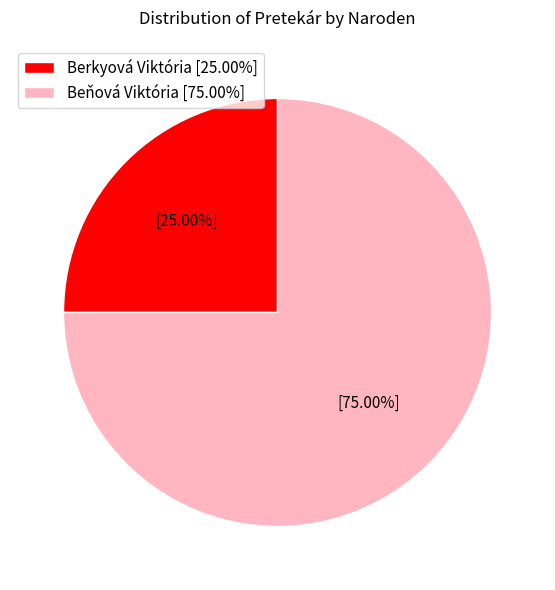

How many slices are in this pie chart?

2